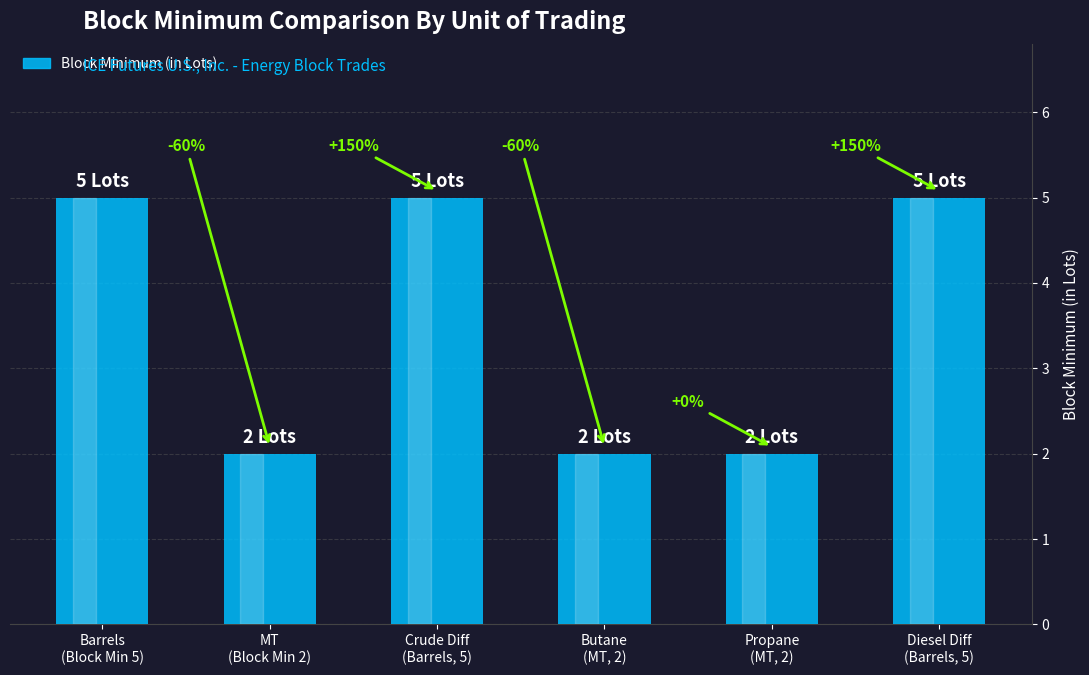

Rank the categories by value from lowest to highest.

MT
(Block Min 2), Butane
(MT, 2), Propane
(MT, 2), Barrels
(Block Min 5), Crude Diff
(Barrels, 5), Diesel Diff
(Barrels, 5)